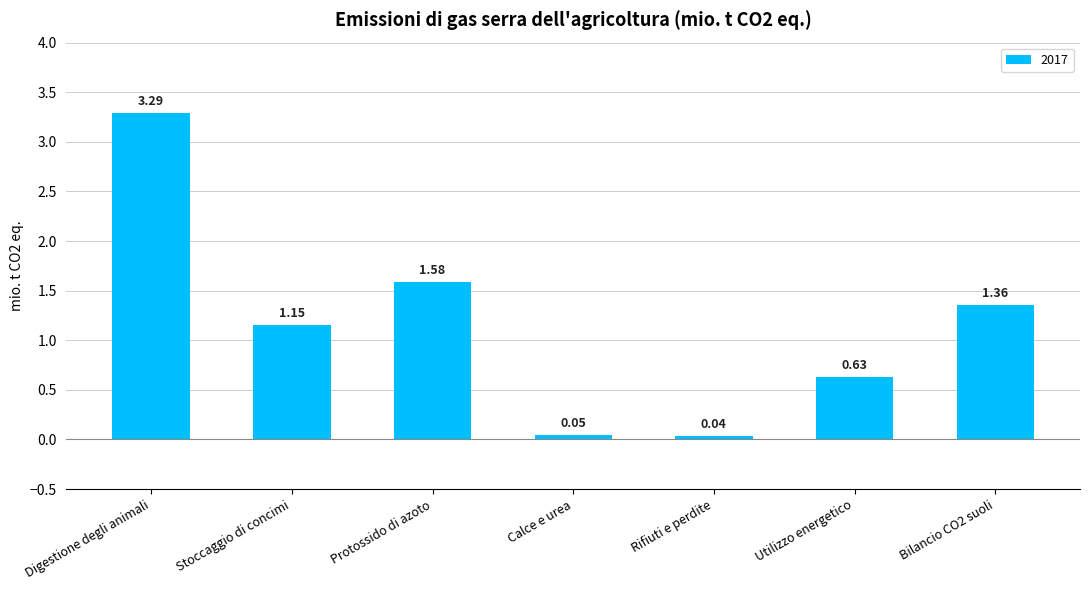

What is the label of the 6th bar from the right?

Stoccaggio di concimi